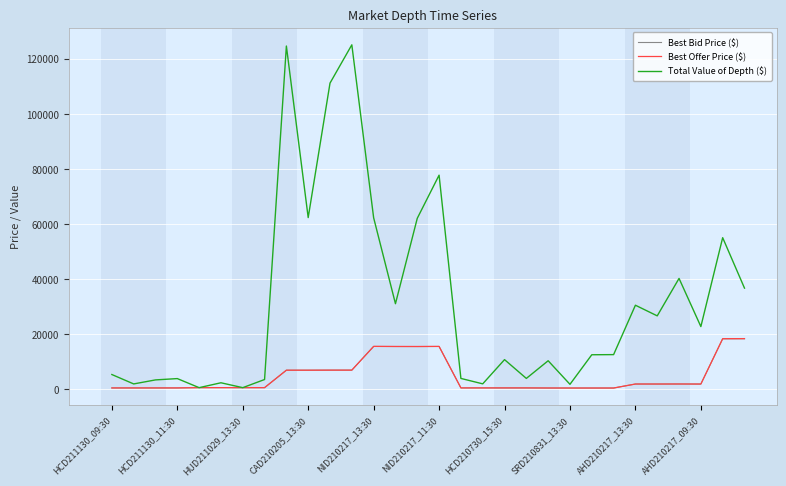

Which series has the widest spread of values?

Total Value of Depth ($)